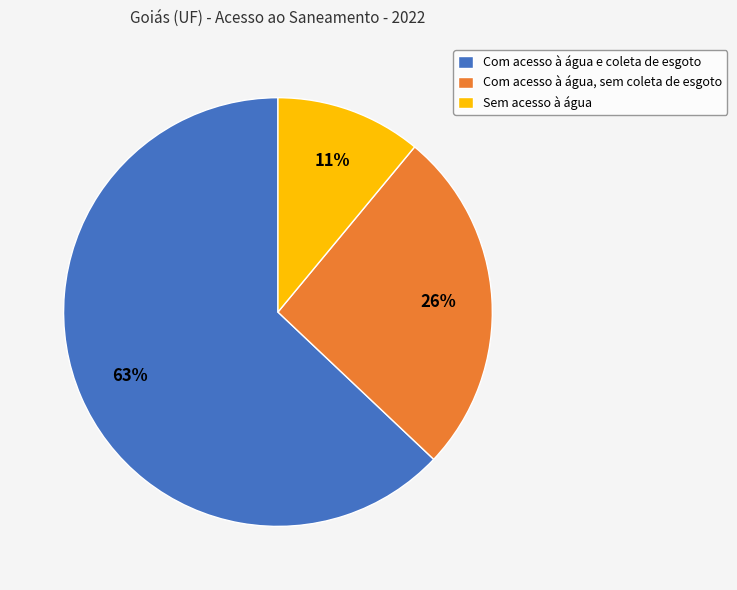

Which category has the biggest portion of the pie?

Com acesso à água e coleta de esgoto